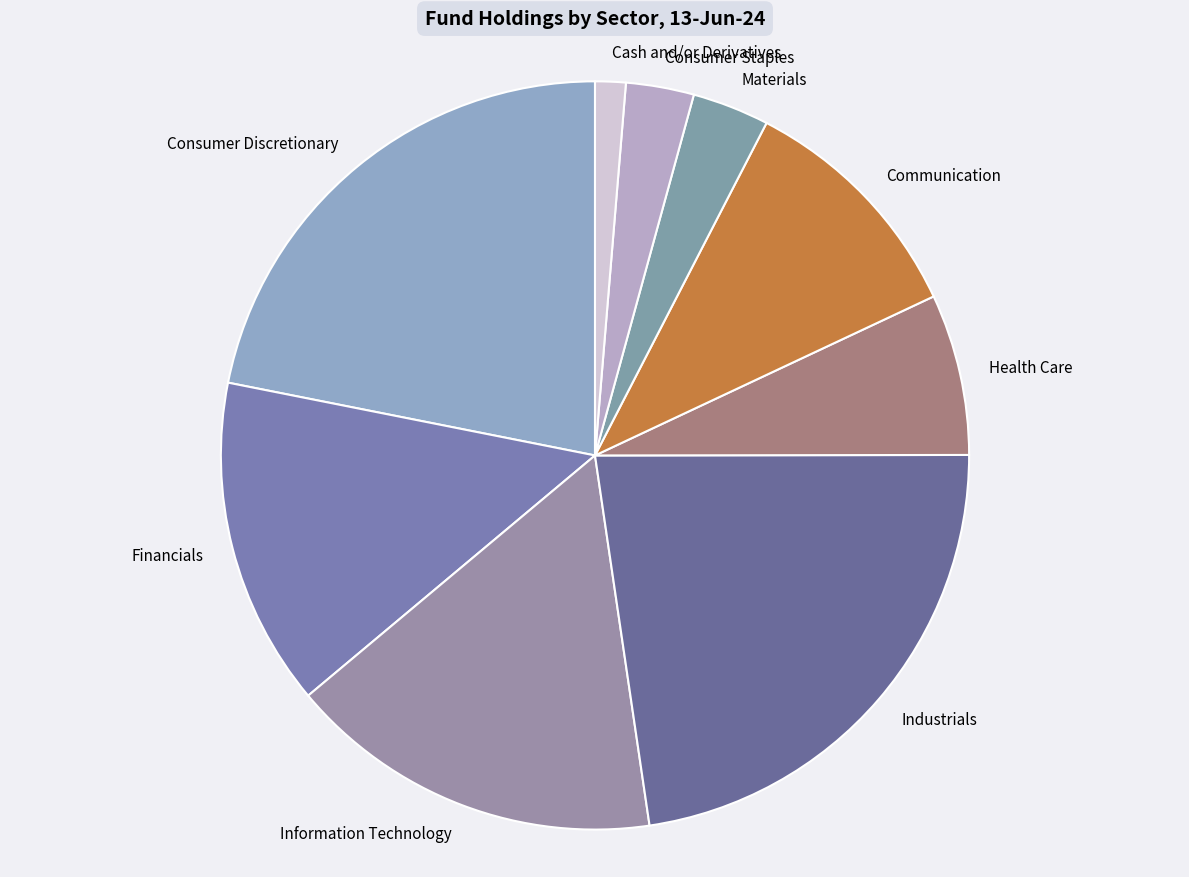

What is the ratio of the value at Consumer Staples to the value at Health Care?

0.4